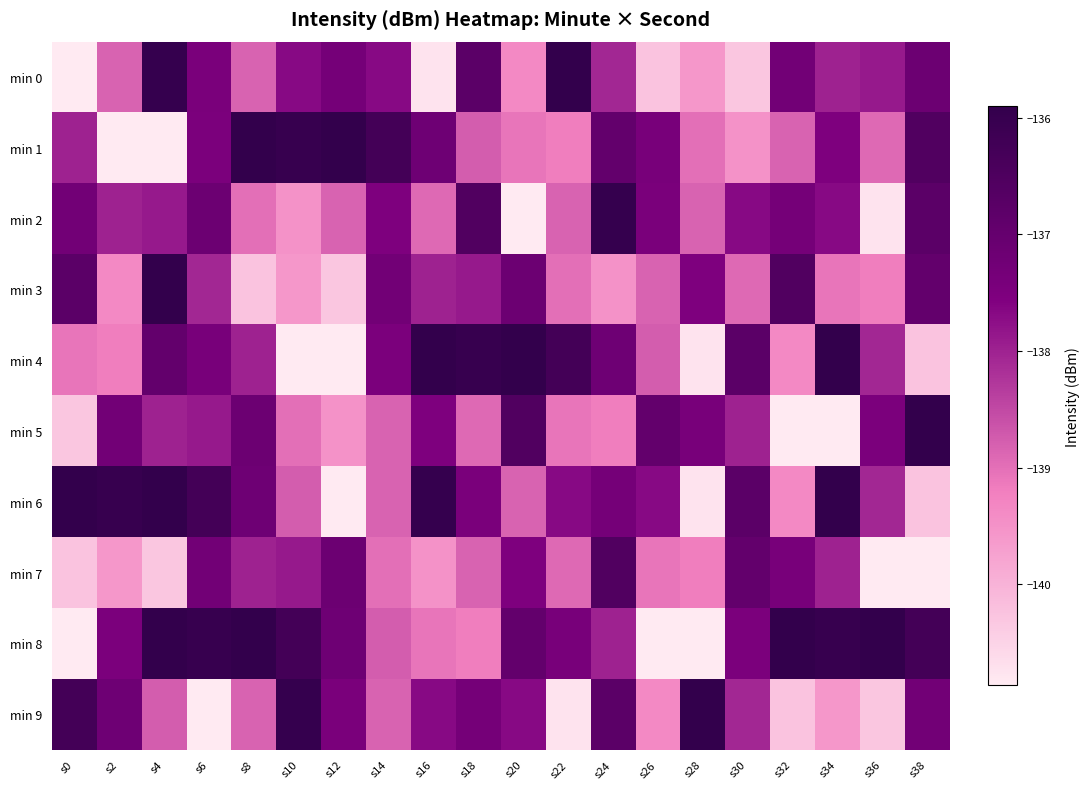

Reading left to right, transcribe all the data shown in this chart.

min 0: s0=-228.9	s2=-138.8	s4=-136.0	s6=-137.4	s8=-138.8	s10=-137.7	s12=-137.4	s14=-137.7	s16=-140.7	s18=-136.8	s20=-139.4	s22=-135.5	s24=-138.1	s26=-140.3	s28=-139.6	s30=-140.3	s32=-137.3	s34=-138.0	s36=-137.9	s38=-137.2
min 1: s0=-138.0	s2=-140.8	s4=-141.2	s6=-137.5	s8=-135.9	s10=-136.0	s12=-135.9	s14=-136.3	s16=-137.2	s18=-138.8	s20=-139.1	s22=-139.2	s24=-137.0	s26=-137.4	s28=-139.0	s30=-139.5	s32=-138.8	s34=-137.5	s36=-138.9	s38=-136.6
min 2: s0=-137.3	s2=-138.0	s4=-137.9	s6=-137.2	s8=-139.0	s10=-139.5	s12=-138.8	s14=-137.5	s16=-138.9	s18=-136.6	s20=-228.9	s22=-138.8	s24=-136.0	s26=-137.4	s28=-138.8	s30=-137.7	s32=-137.4	s34=-137.7	s36=-140.7	s38=-136.8
min 3: s0=-136.8	s2=-139.4	s4=-135.5	s6=-138.1	s8=-140.3	s10=-139.6	s12=-140.3	s14=-137.3	s16=-138.0	s18=-137.9	s20=-137.2	s22=-139.0	s24=-139.5	s26=-138.8	s28=-137.5	s30=-138.9	s32=-136.6	s34=-139.1	s36=-139.2	s38=-137.0
min 4: s0=-139.1	s2=-139.2	s4=-137.0	s6=-137.4	s8=-138.0	s10=-140.8	s12=-141.2	s14=-137.5	s16=-135.9	s18=-136.0	s20=-135.9	s22=-136.3	s24=-137.2	s26=-138.8	s28=-140.7	s30=-136.8	s32=-139.4	s34=-135.5	s36=-138.1	s38=-140.3
min 5: s0=-140.3	s2=-137.3	s4=-138.0	s6=-137.9	s8=-137.2	s10=-139.0	s12=-139.5	s14=-138.8	s16=-137.5	s18=-138.9	s20=-136.6	s22=-139.1	s24=-139.2	s26=-137.0	s28=-137.4	s30=-138.0	s32=-140.8	s34=-141.2	s36=-137.5	s38=-135.9
min 6: s0=-135.9	s2=-136.0	s4=-135.9	s6=-136.3	s8=-137.2	s10=-138.8	s12=-228.9	s14=-138.8	s16=-136.0	s18=-137.4	s20=-138.8	s22=-137.7	s24=-137.4	s26=-137.7	s28=-140.7	s30=-136.8	s32=-139.4	s34=-135.5	s36=-138.1	s38=-140.3
min 7: s0=-140.3	s2=-139.6	s4=-140.3	s6=-137.3	s8=-138.0	s10=-137.9	s12=-137.2	s14=-139.0	s16=-139.5	s18=-138.8	s20=-137.5	s22=-138.9	s24=-136.6	s26=-139.1	s28=-139.2	s30=-137.0	s32=-137.4	s34=-138.0	s36=-140.8	s38=-141.2
min 8: s0=-141.2	s2=-137.5	s4=-135.9	s6=-136.0	s8=-135.9	s10=-136.3	s12=-137.2	s14=-138.8	s16=-139.1	s18=-139.2	s20=-137.0	s22=-137.4	s24=-138.0	s26=-140.8	s28=-141.2	s30=-137.5	s32=-135.9	s34=-136.0	s36=-135.9	s38=-136.3
min 9: s0=-136.3	s2=-137.2	s4=-138.8	s6=-228.9	s8=-138.8	s10=-136.0	s12=-137.4	s14=-138.8	s16=-137.7	s18=-137.4	s20=-137.7	s22=-140.7	s24=-136.8	s26=-139.4	s28=-135.5	s30=-138.1	s32=-140.3	s34=-139.6	s36=-140.3	s38=-137.3